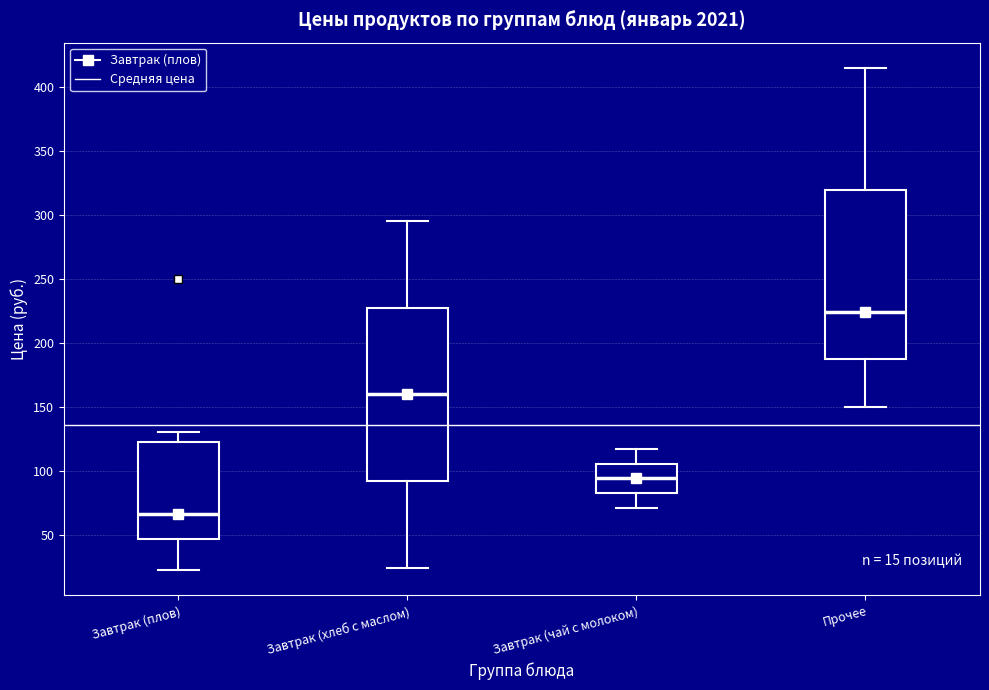

Which box's median line is the lowest?

Завтрак (плов)